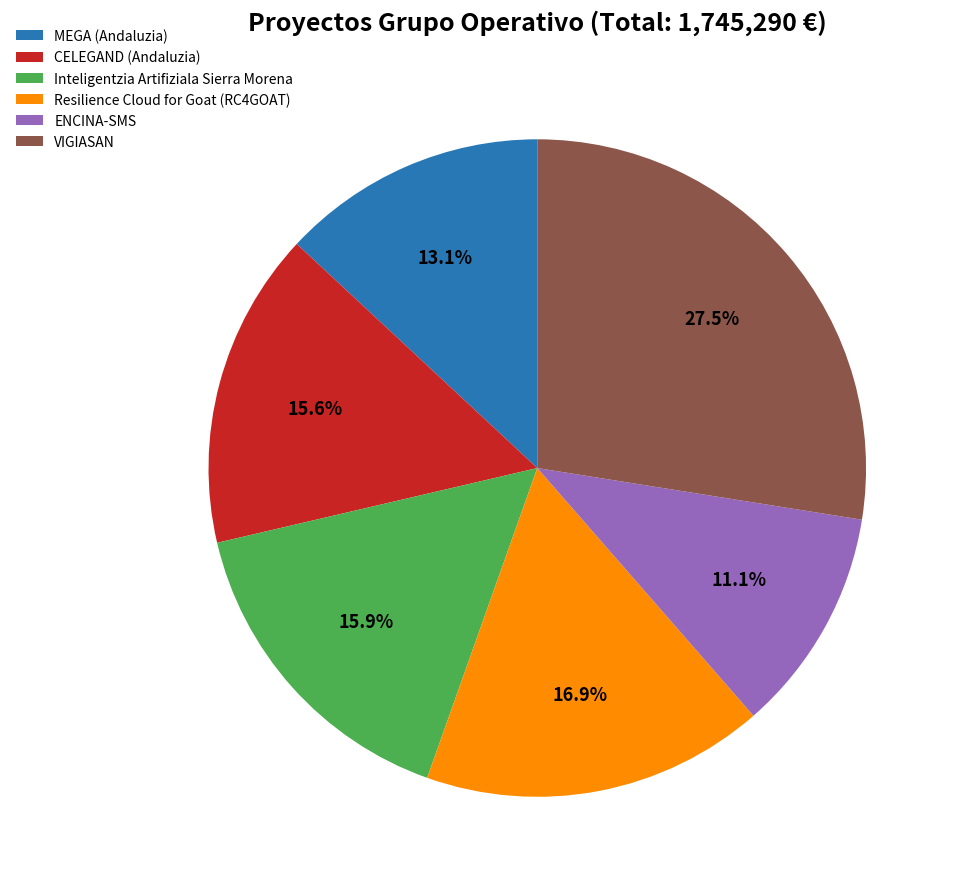

To the nearest percent, what portion does Inteligentzia Artifiziala Sierra Morena represent?

16%